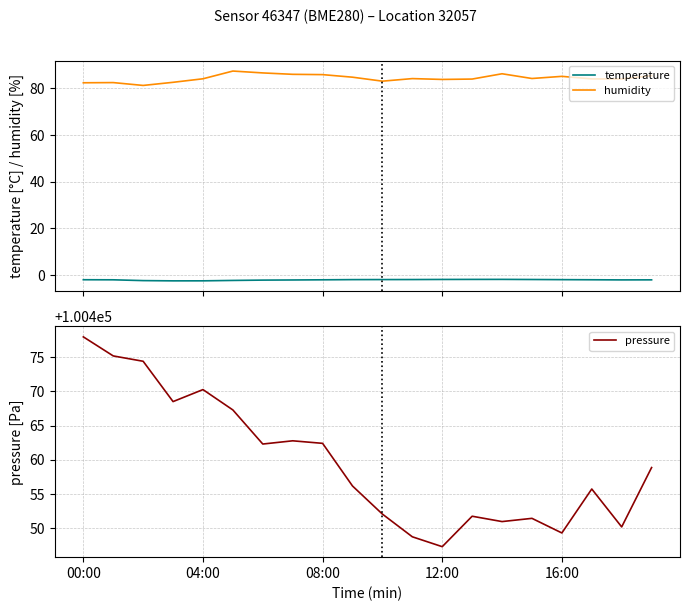

What value does the pressure series have at 08:00?

100462.4